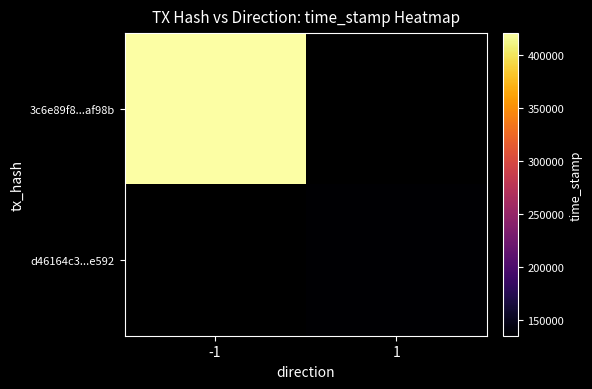

Rank the series by their average value, from lowest to highest.

d46164c3...e592, 3c6e89f8...af98b